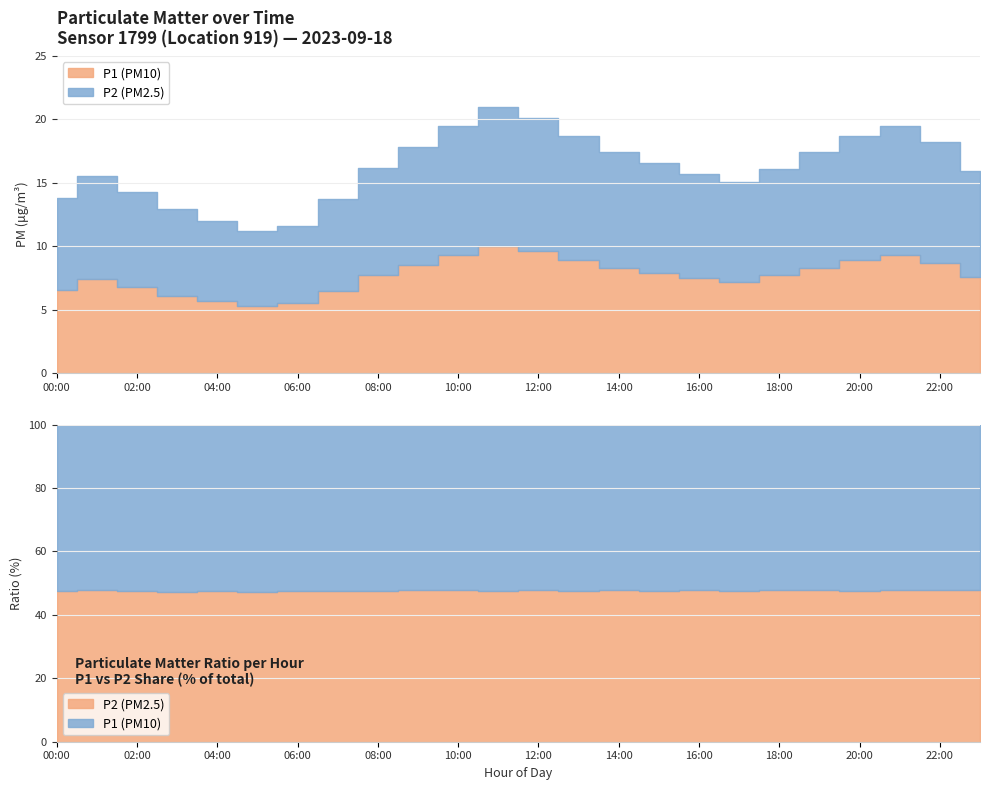

True or false: P1 and P2 cross at least once.

False